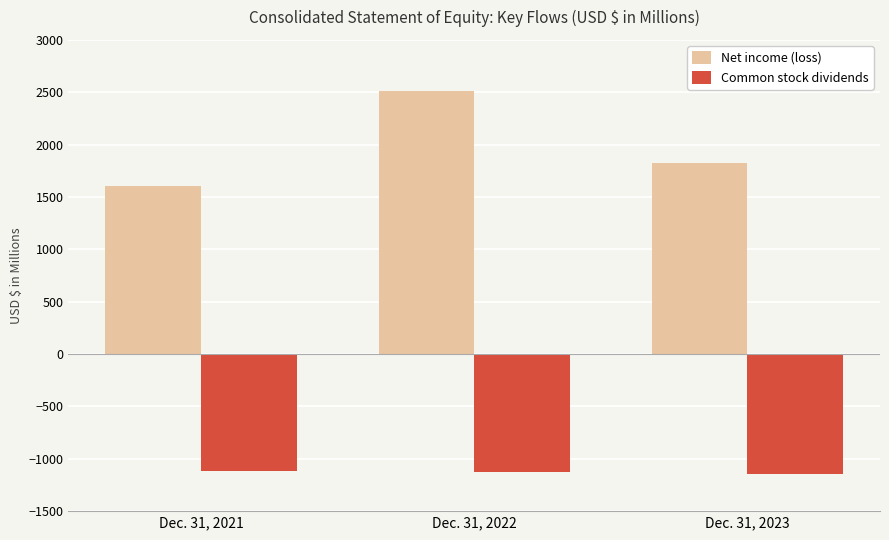

What is the difference between the Common stock dividends values at Dec. 31, 2023 and Dec. 31, 2022?

22